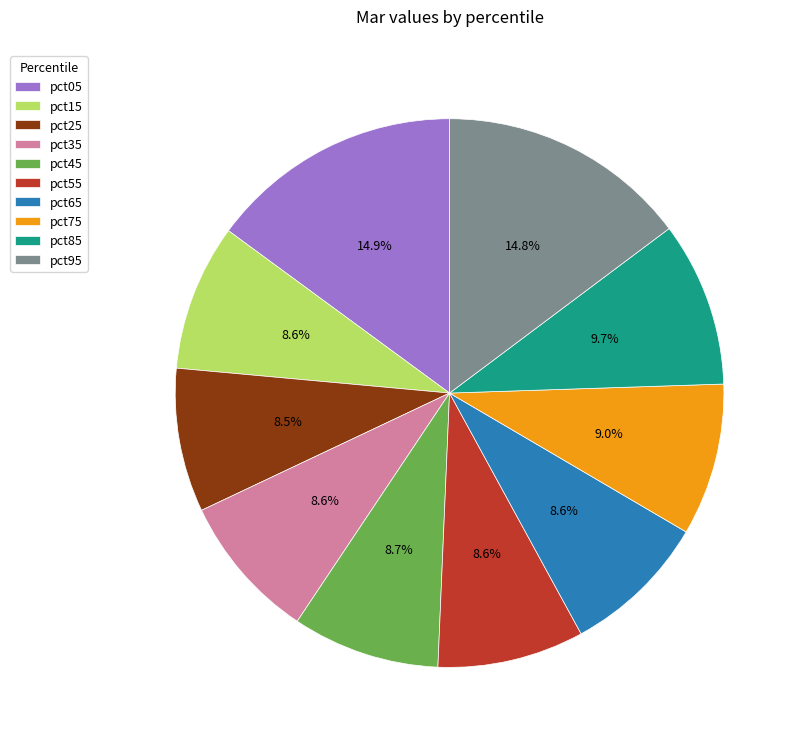

What percentage is the pct55 slice, to the nearest percent?

9%